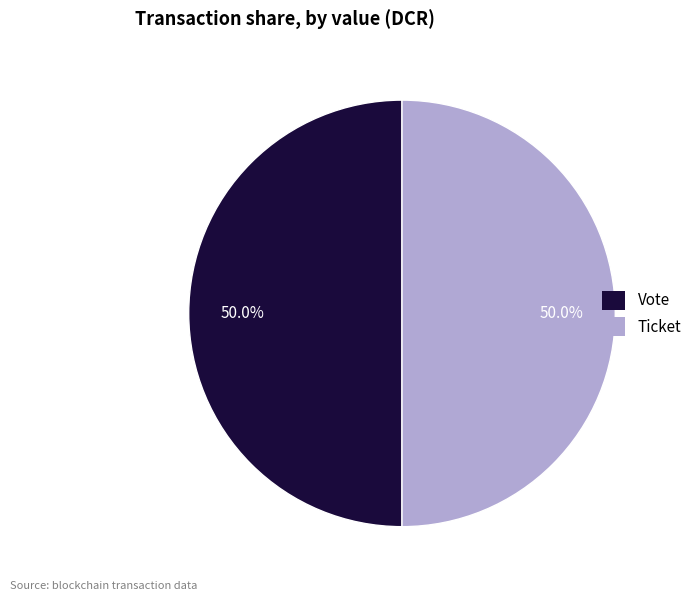

What percentage do Ticket and Vote together represent?

100.0%